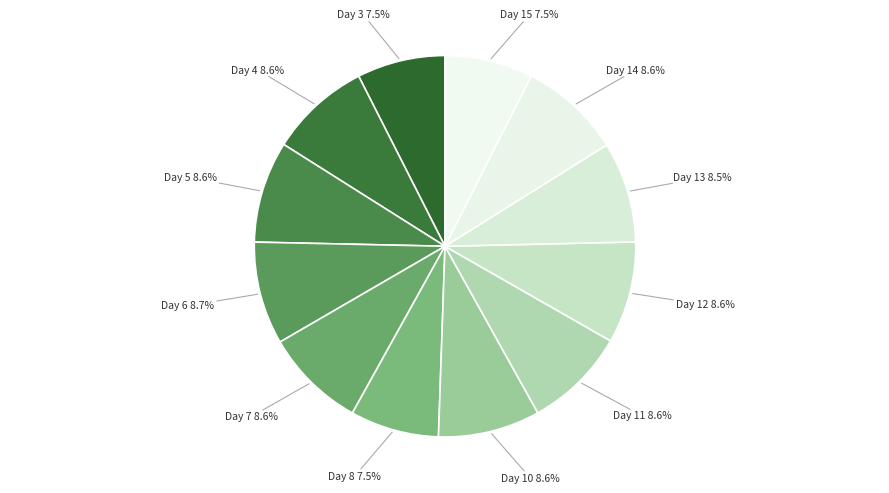

To the nearest percent, what is the combined percentage of Day 14 and Day 7?

17%